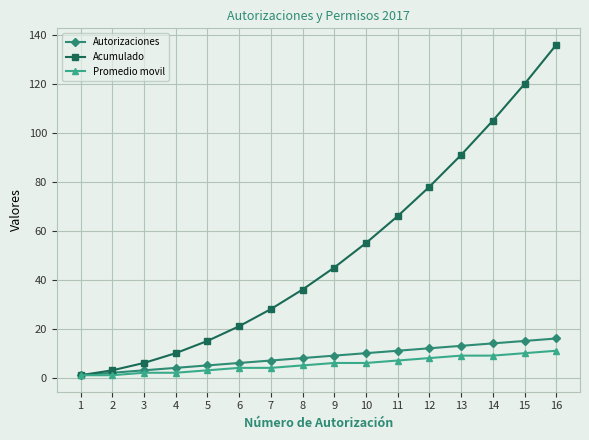

The value of Promedio movil at 12 is 8. True or false?

True